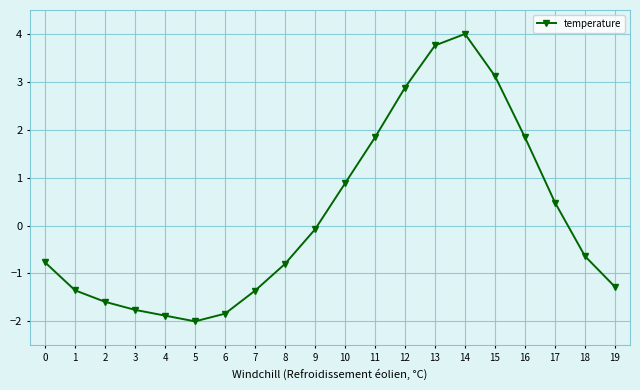

True or false: the data shows 3.1 at 15.

True